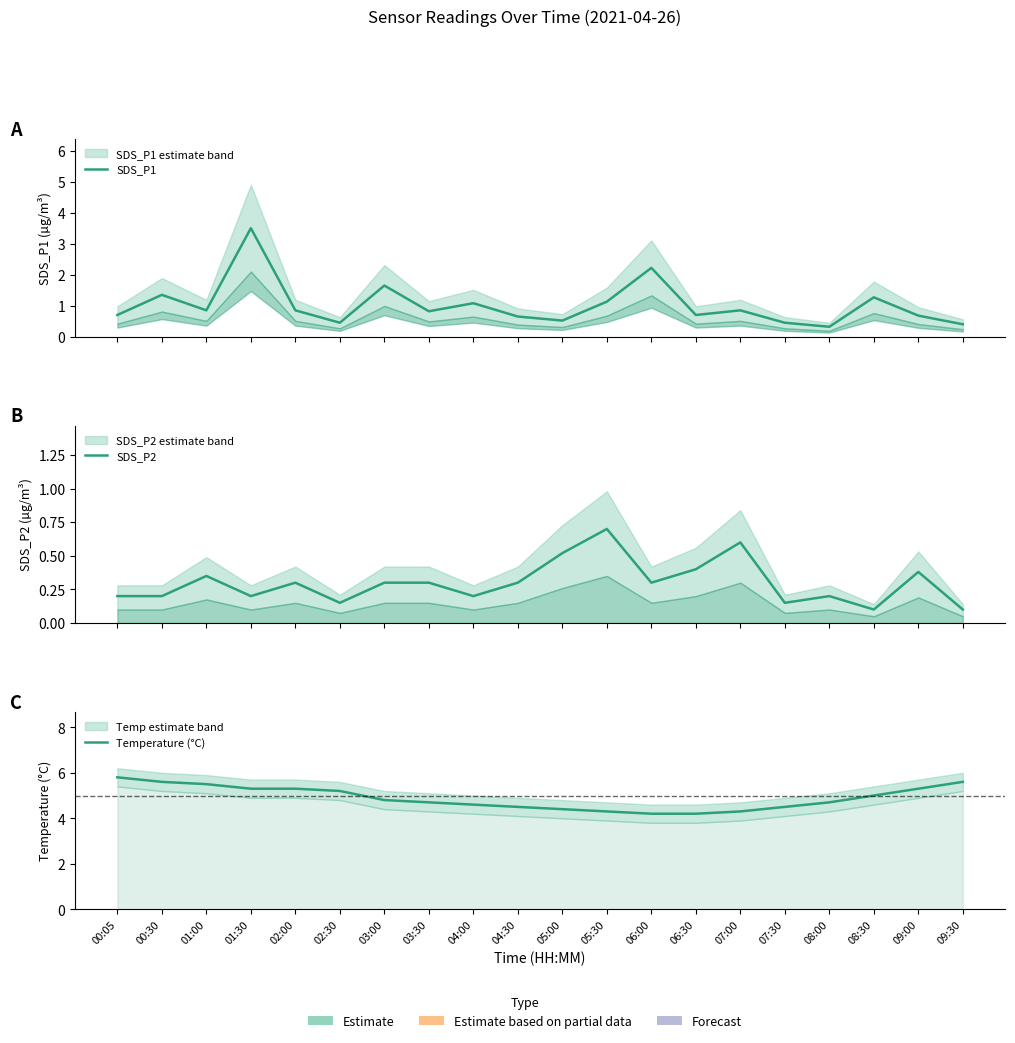

Is the value of Temperature (°C) at 01:30 greater than the value of SDS_P1 at 04:00?

Yes